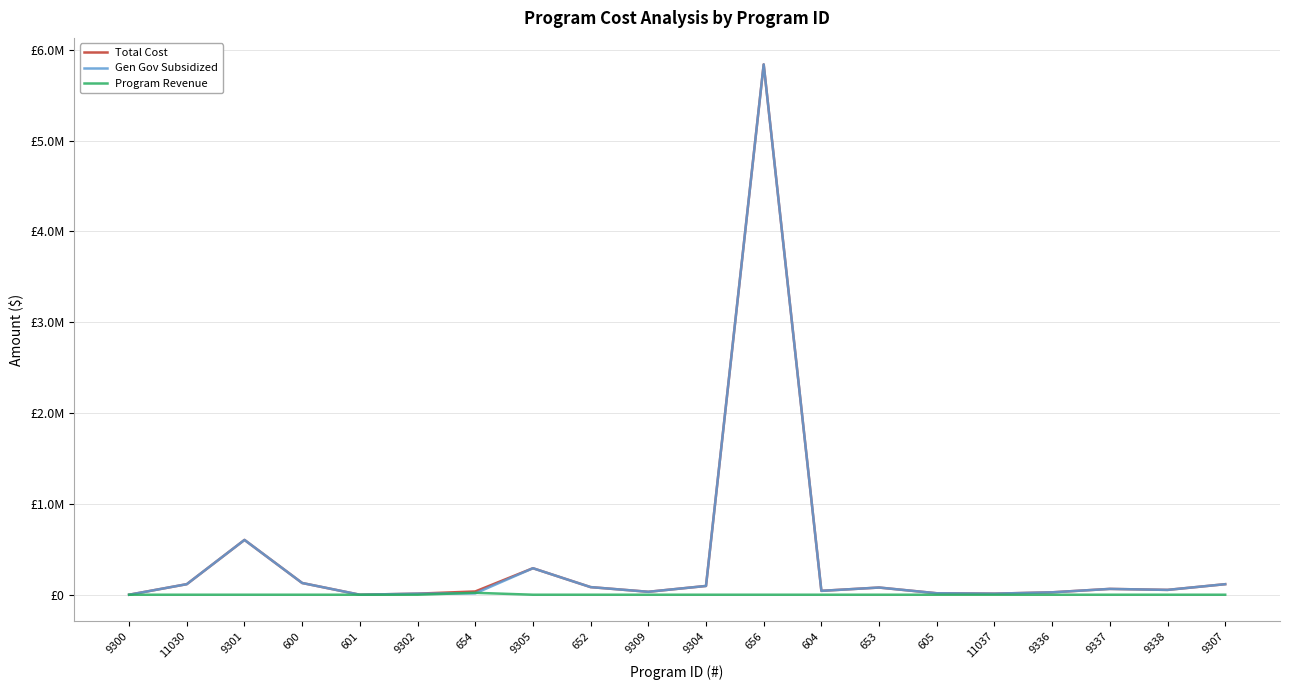

What are all the series names shown in the legend?

Total Cost, Gen Gov Subsidized, Program Revenue